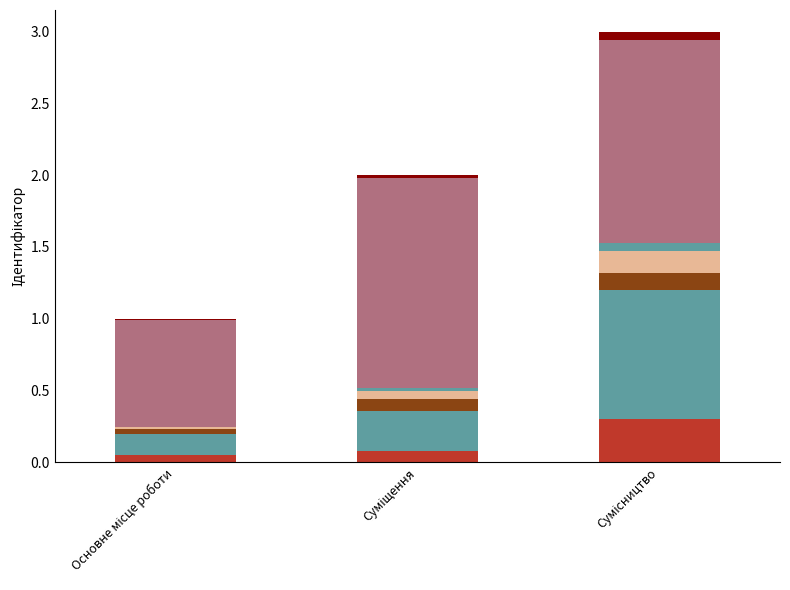

Count the number of categories in the chart.

3